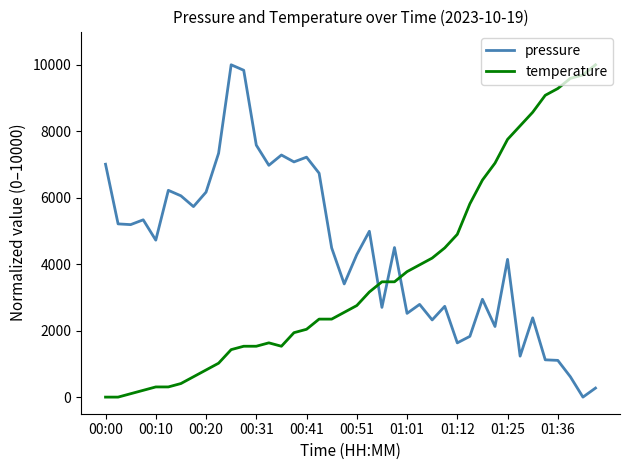

True or false: pressure has more than 2 interior local peaks.

True